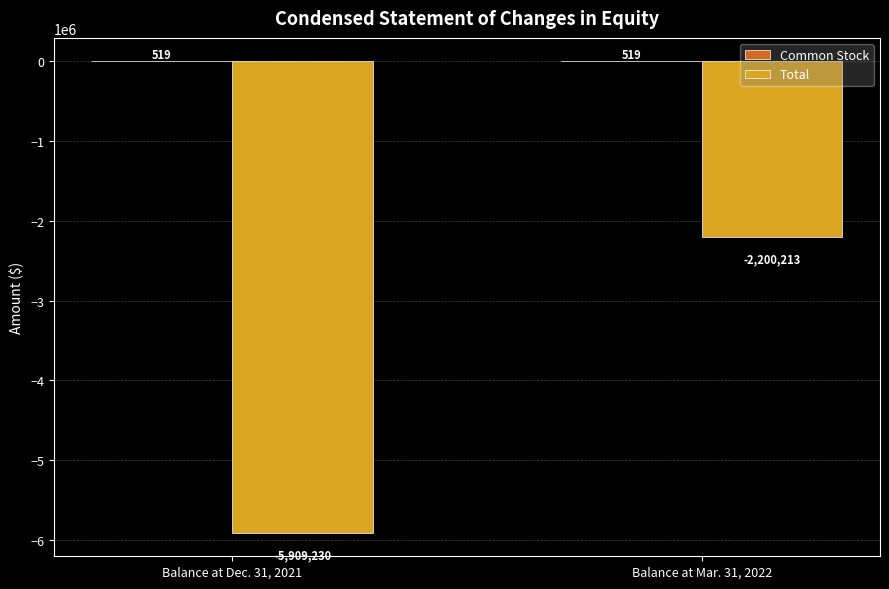

What is the spread (max minus min) of values at Balance at Mar. 31, 2022?

2200732